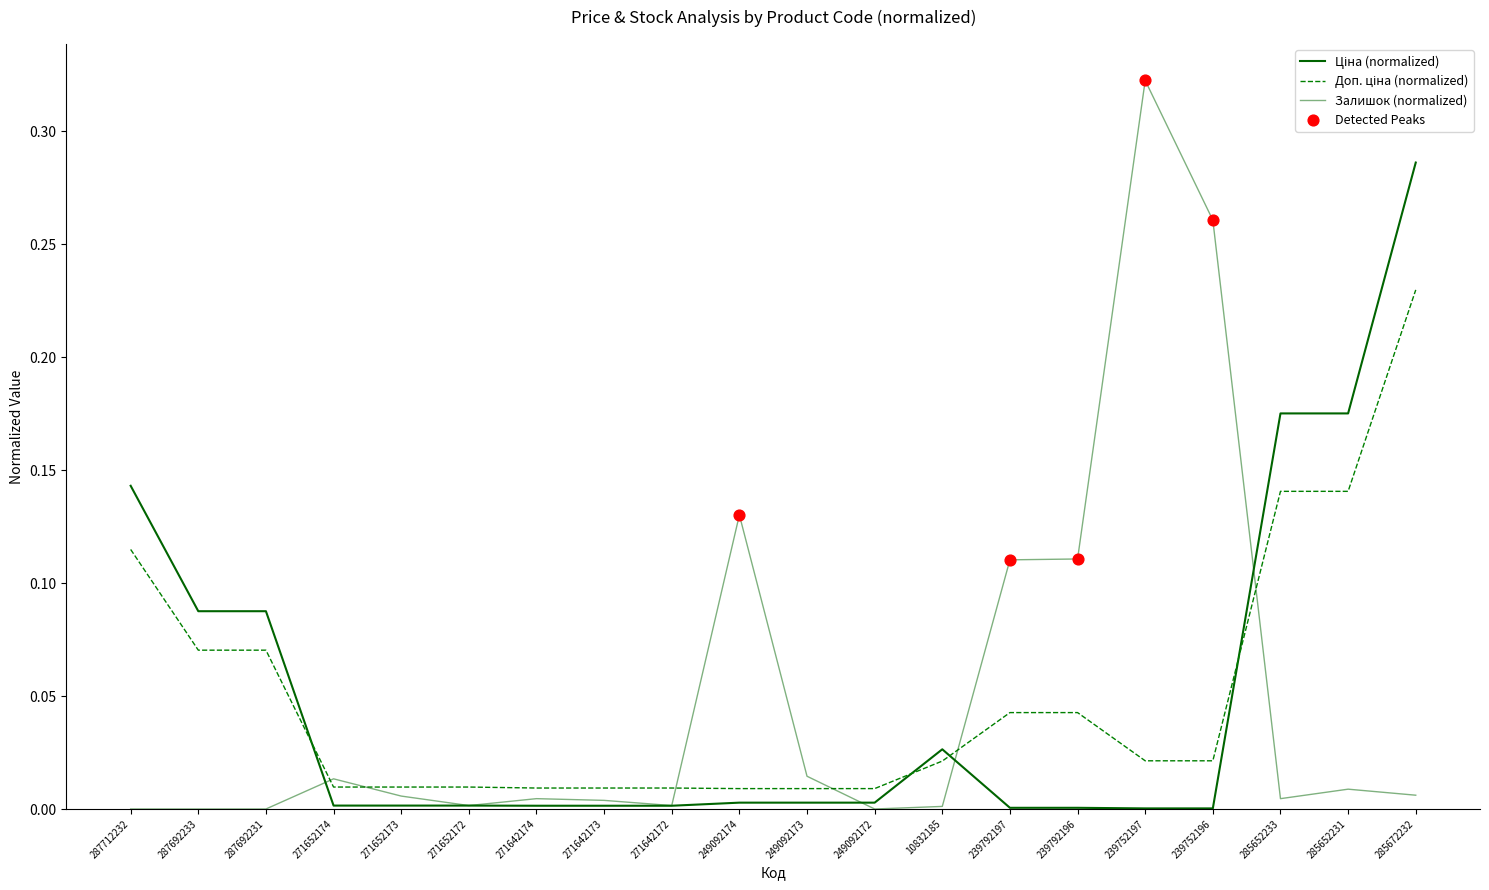

Is this an area chart (filled region under the line)?

No